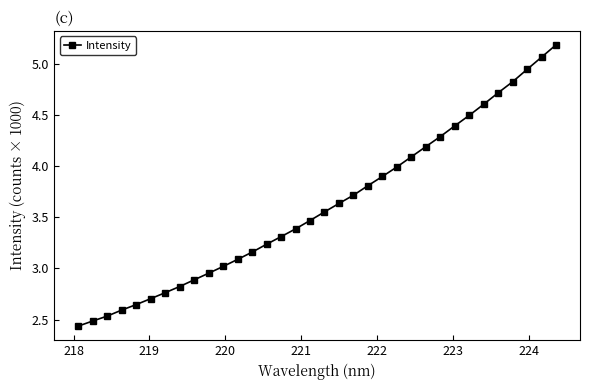

What is the maximum value shown in the chart?

5.2